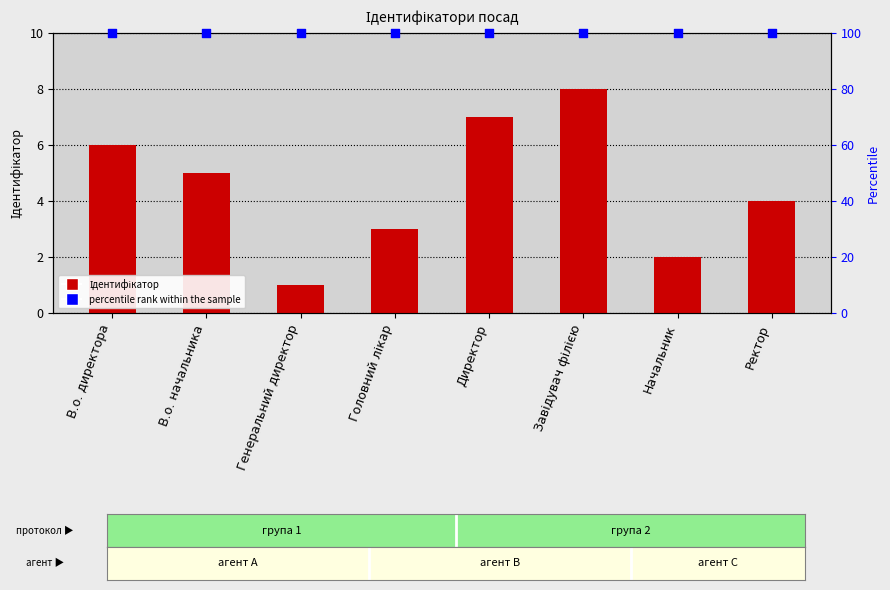

Which series contains the lowest Y value?

Ідентифікатор